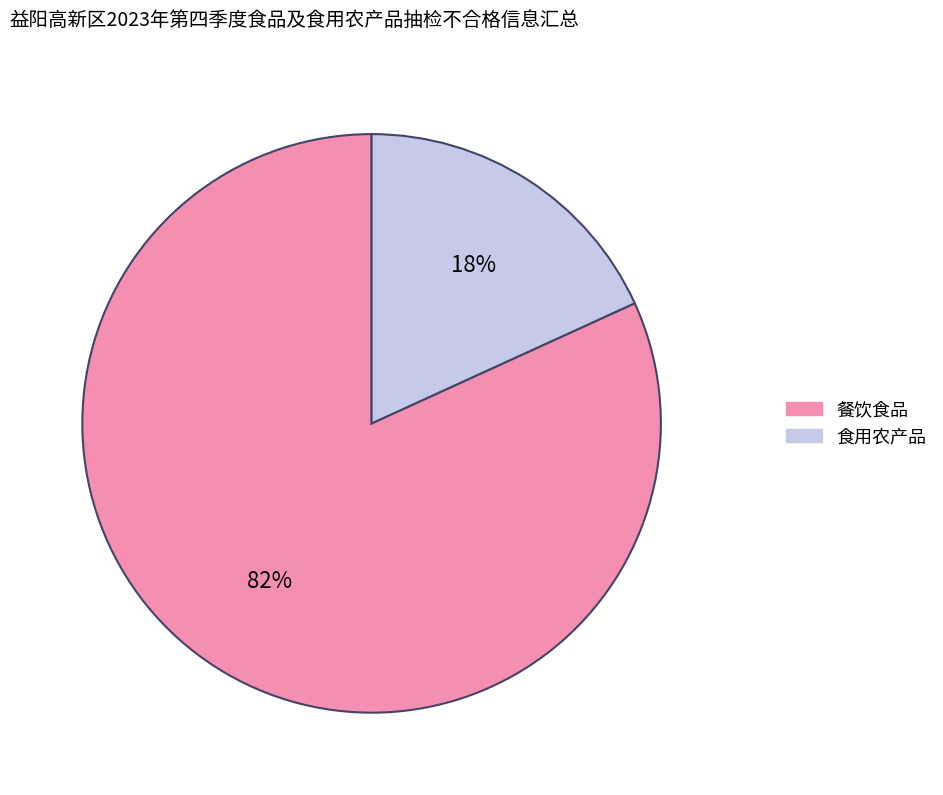

Count the number of slices in the pie.

2